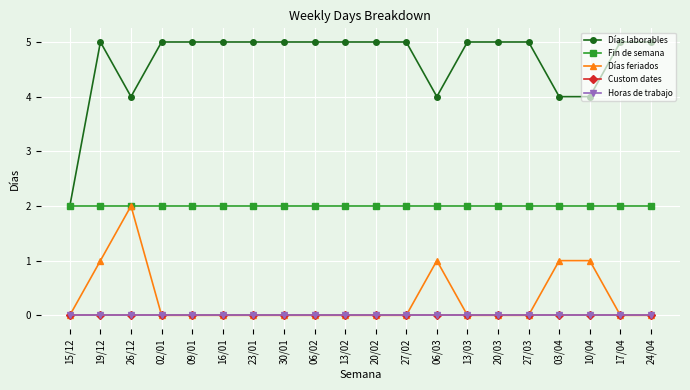

What is the label of the 9th point from the right?

27/02